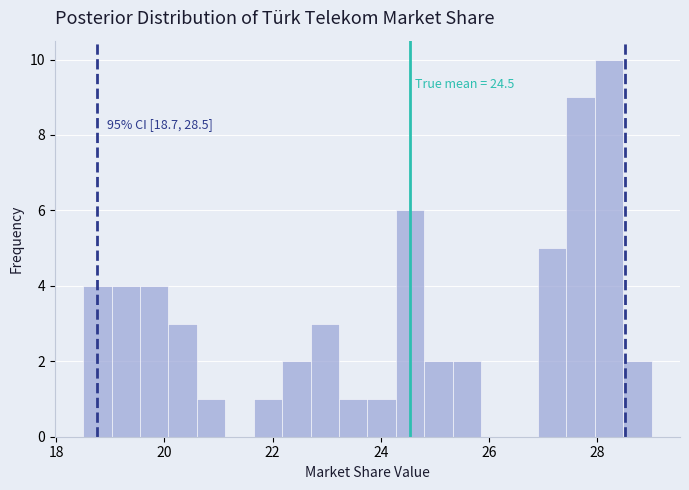

Around what value on the x-axis is the tallest bar? Give the approximate position of its centre, as read against the axis.

28.2